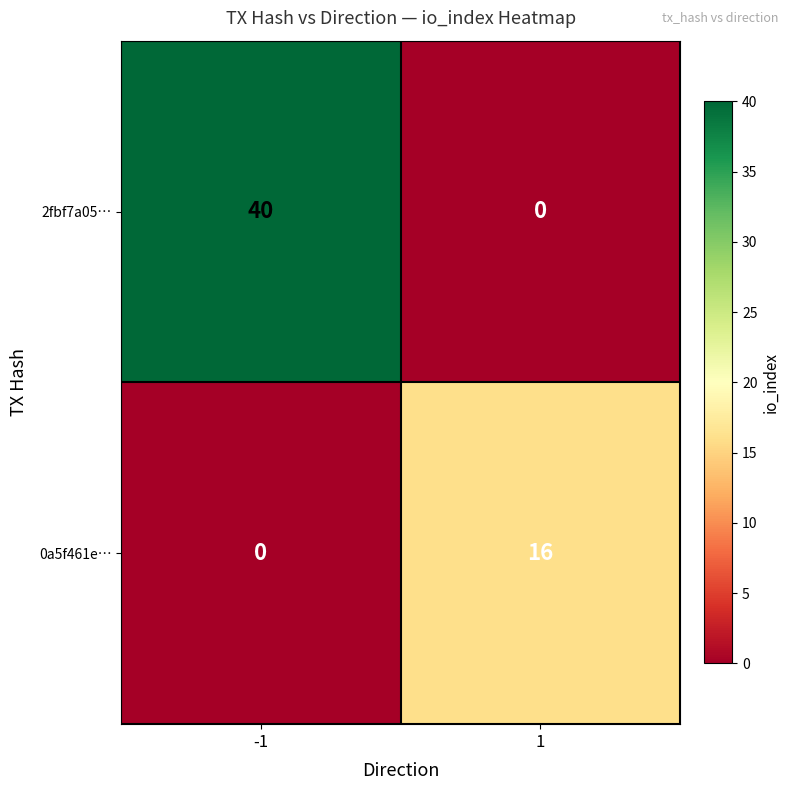

At how many categories does at least one series exceed 8?

2